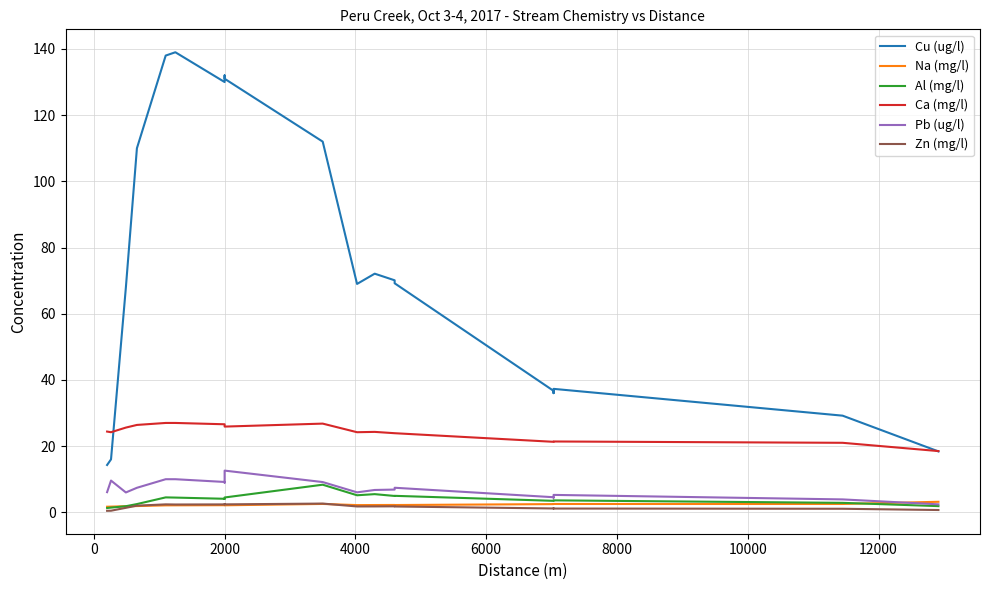

Does the chart display data point markers on the line(s)?

No